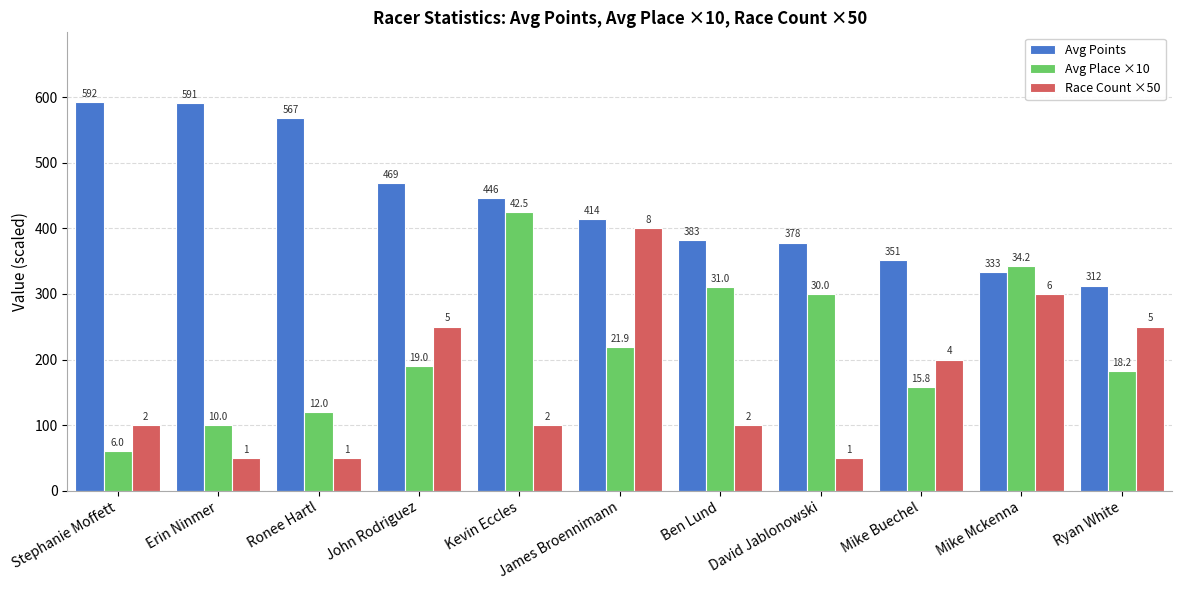

Which series has the widest spread of values?

Avg Place ×10